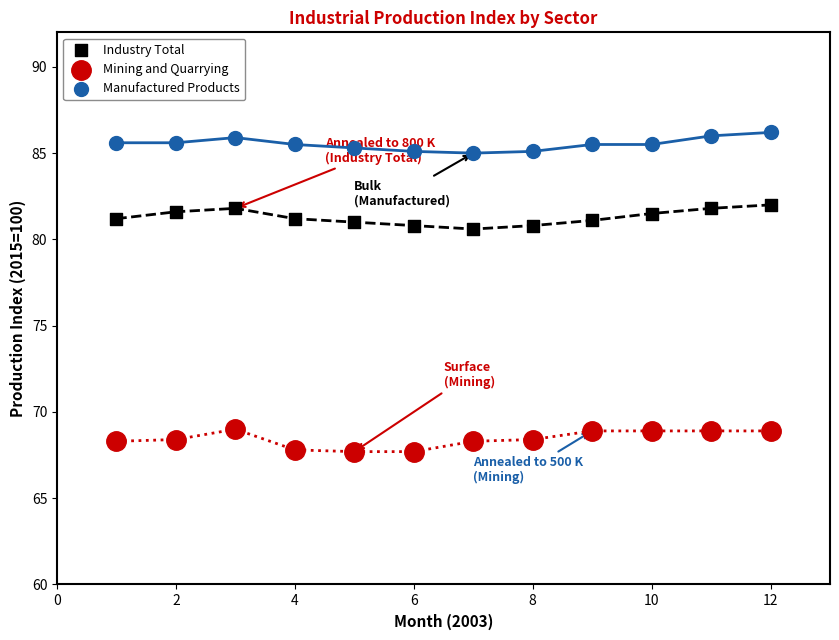

Which series contains the highest Y value?

Manufactured Products